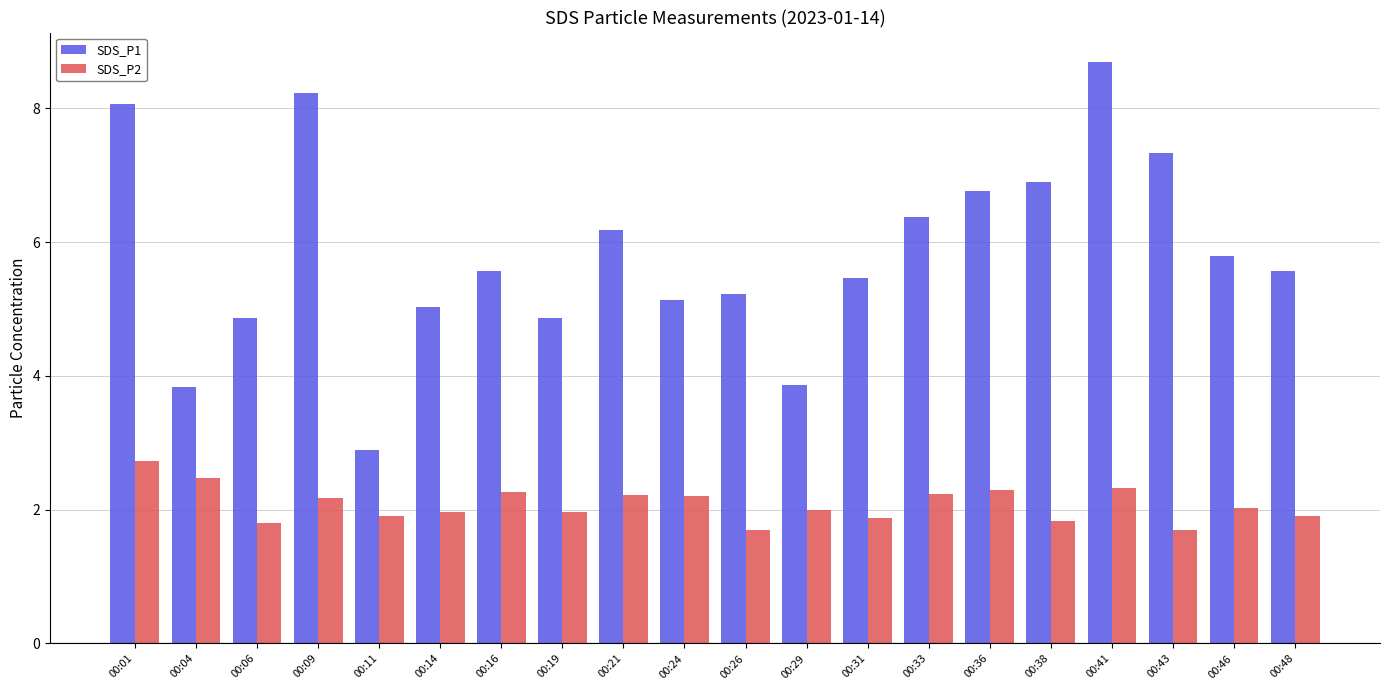

Rank the series at 00:26 from lowest to highest value.

SDS_P2, SDS_P1